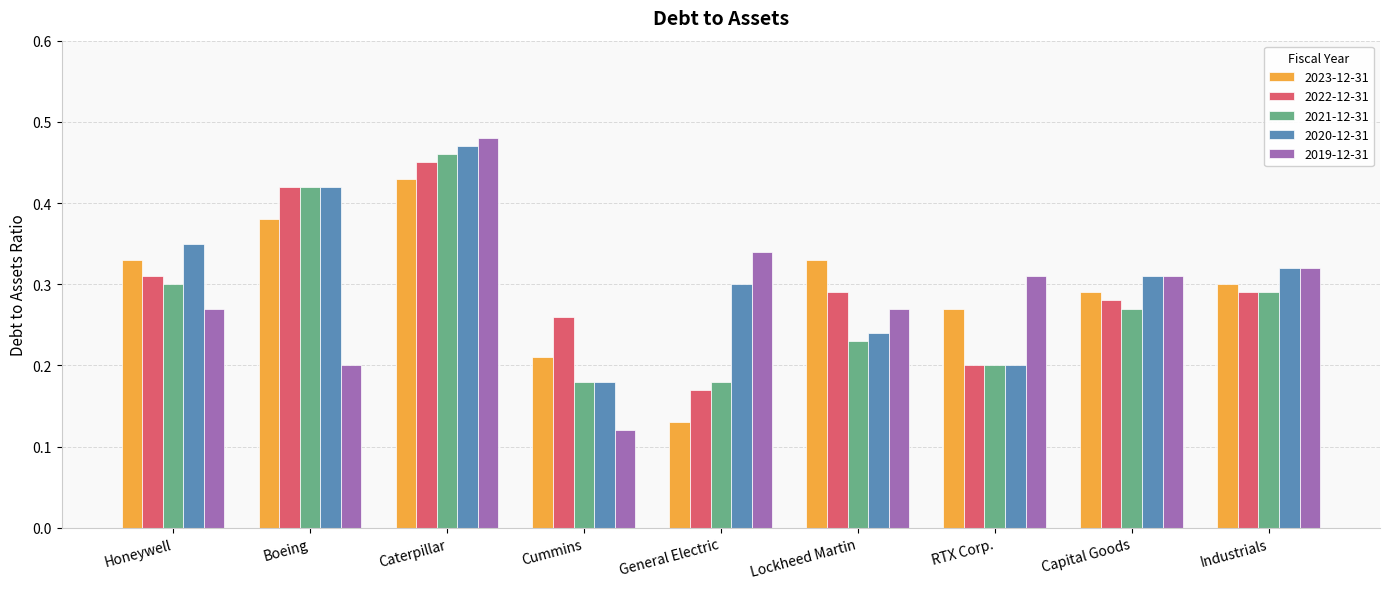

Where is 2020-12-31 nearest to the value 0?

Cummins